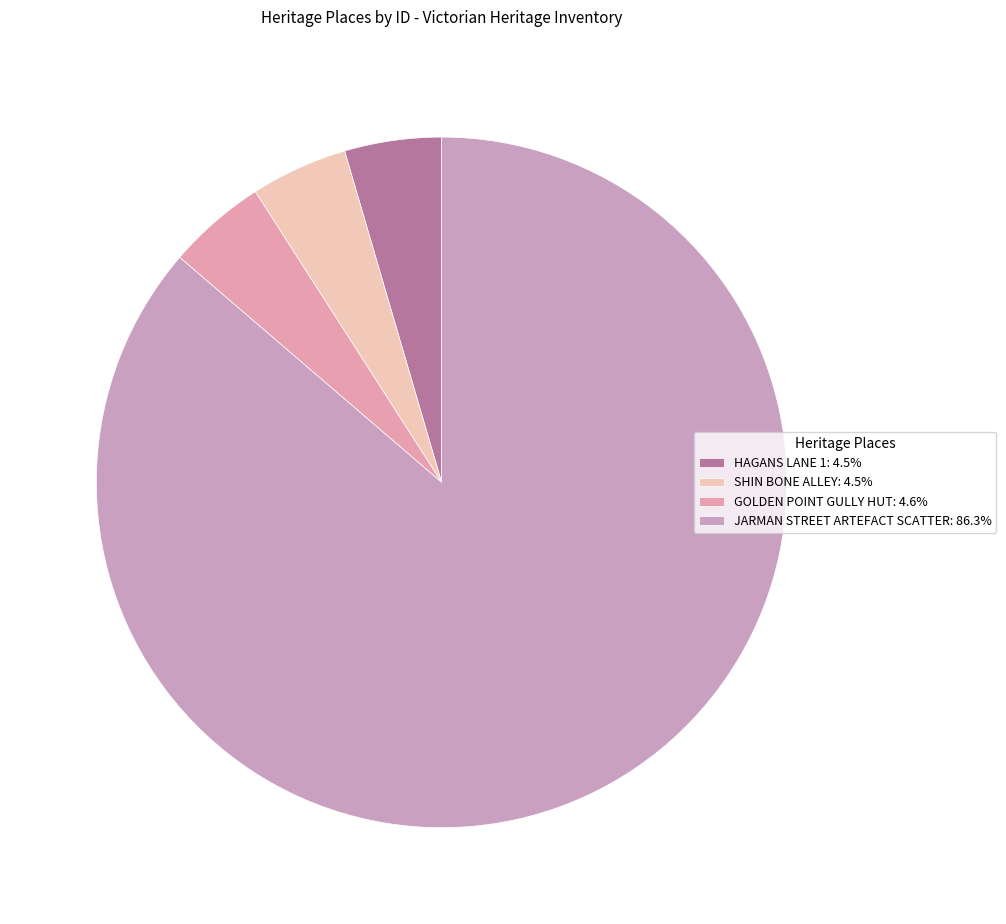

What is the total percentage of HAGANS LANE 1 and SHIN BONE ALLEY?

9.1%